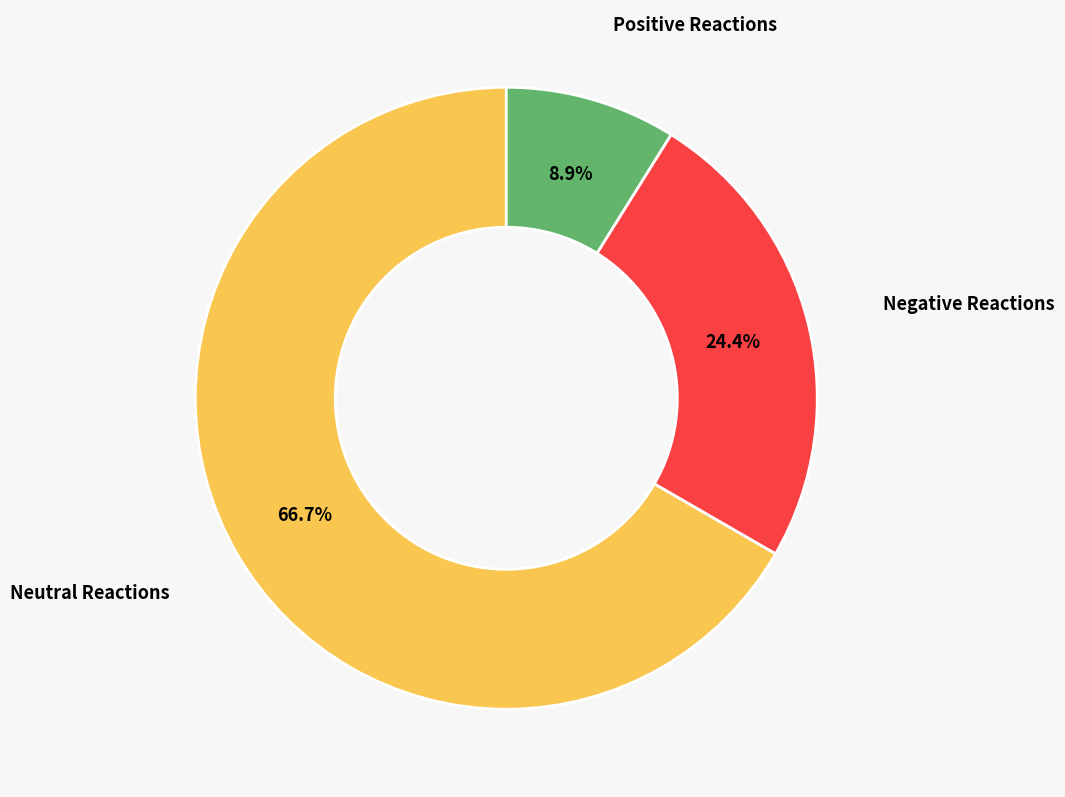

How many segments does this pie chart have?

3